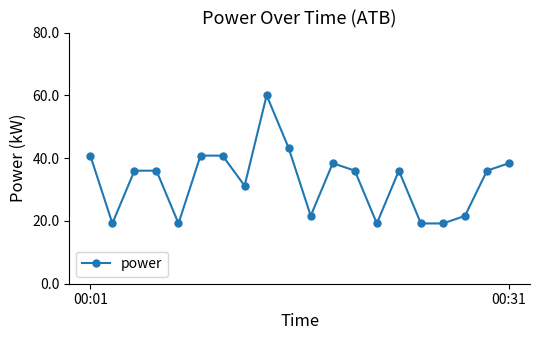

What is the minimum value shown in the chart?

19.2